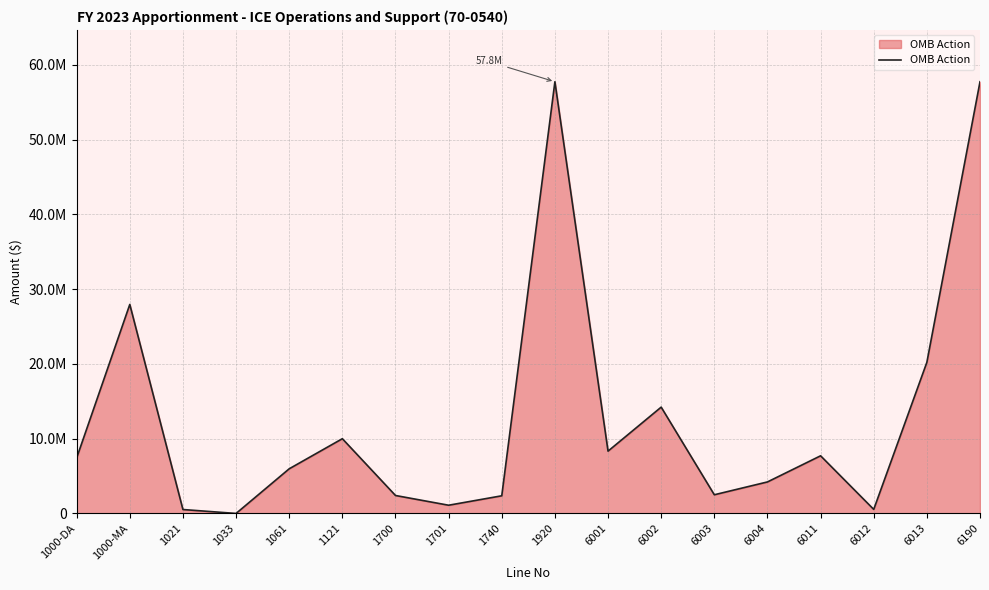

True or false: there are more than 1 points higher than both neighbors.

True